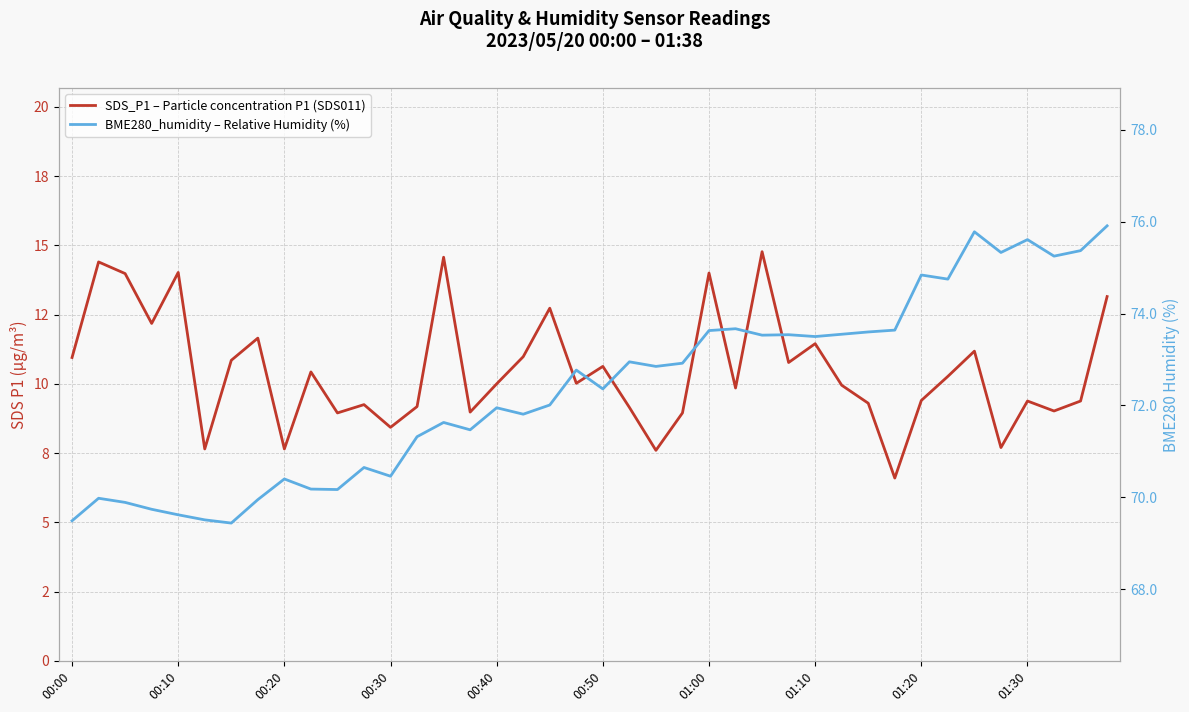

What is the sum of all SDS_P1 – Particle concentration P1 (SDS011) values?

419.4